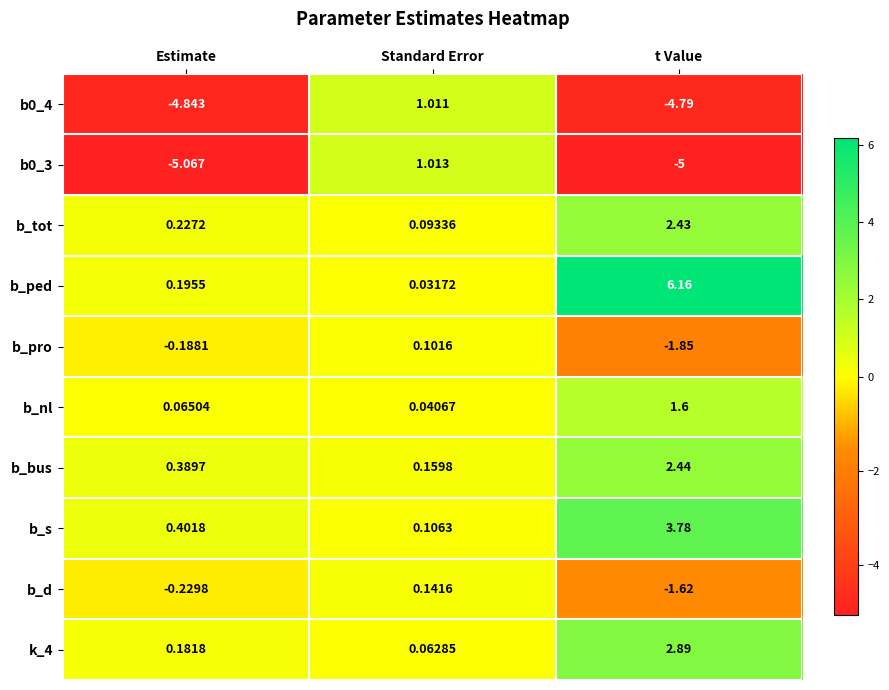

Which series has the largest range (max minus min)?

b_ped